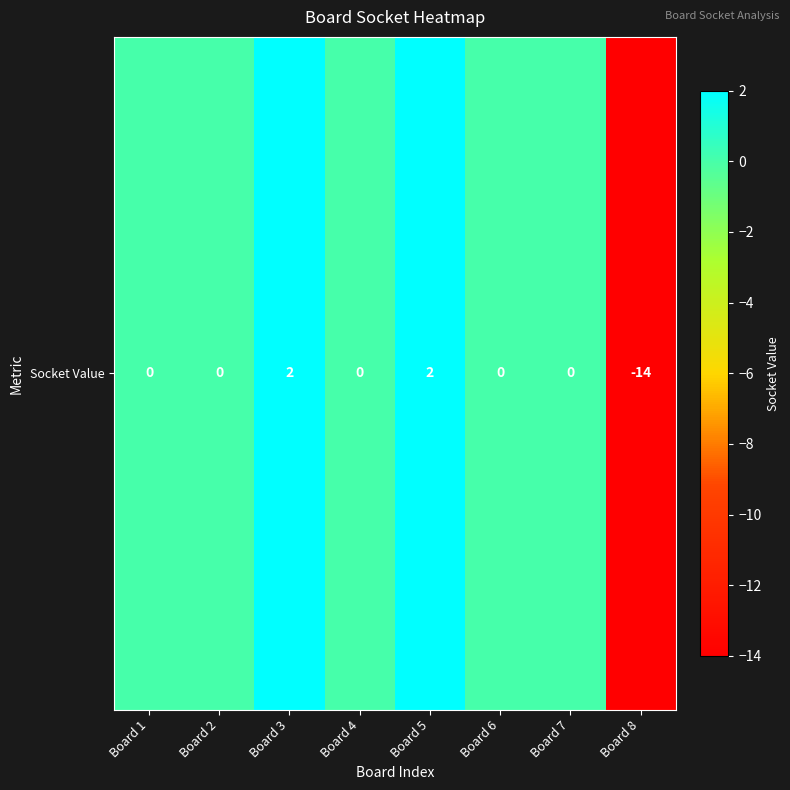

Is it true that the value at Board 3 is 2?

True